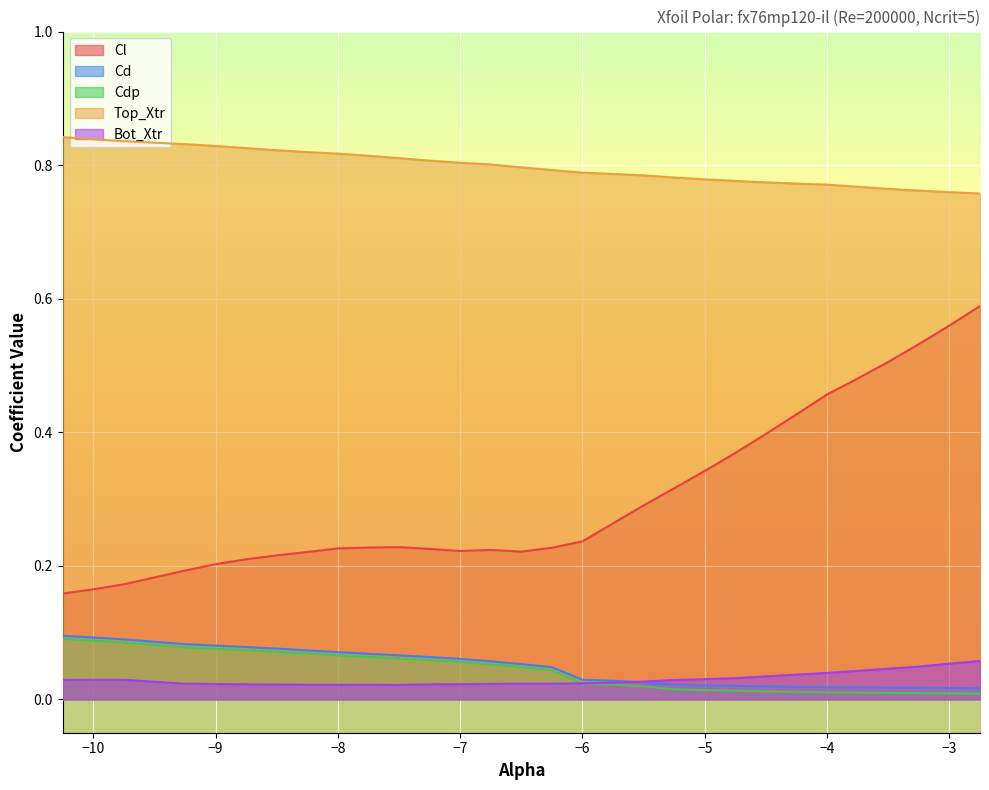

How many lines are shown in the chart?

5